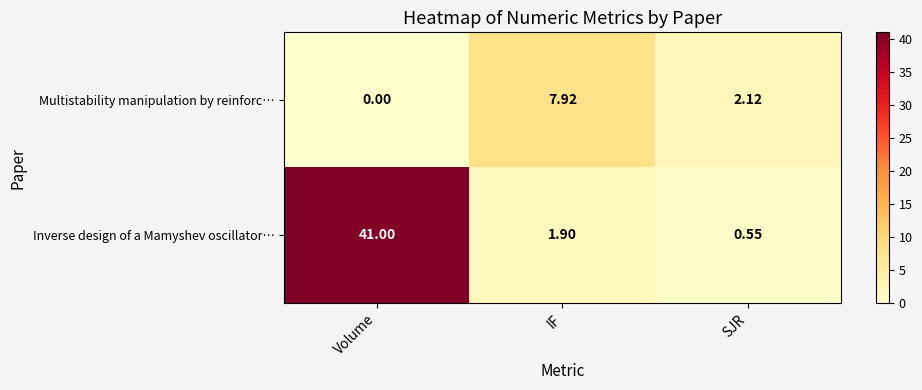

Which category has the lowest value in the Inverse design of a Mamyshev oscillator… series?

SJR